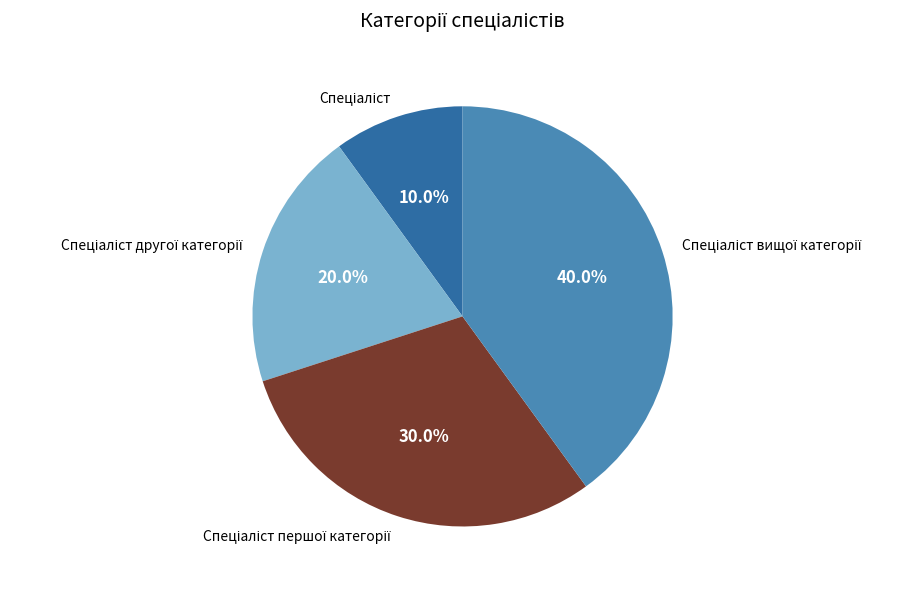

Is there a majority slice in this chart?

No